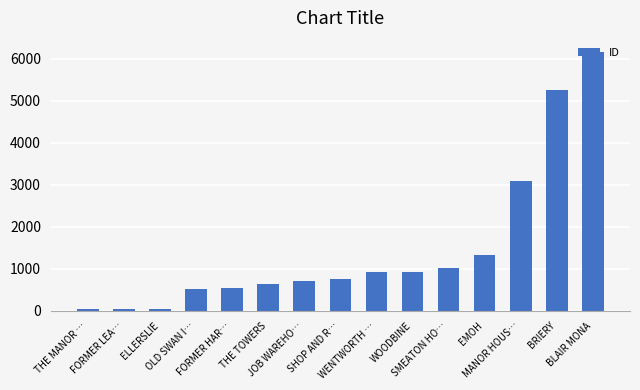

How many data points does each series have?

15